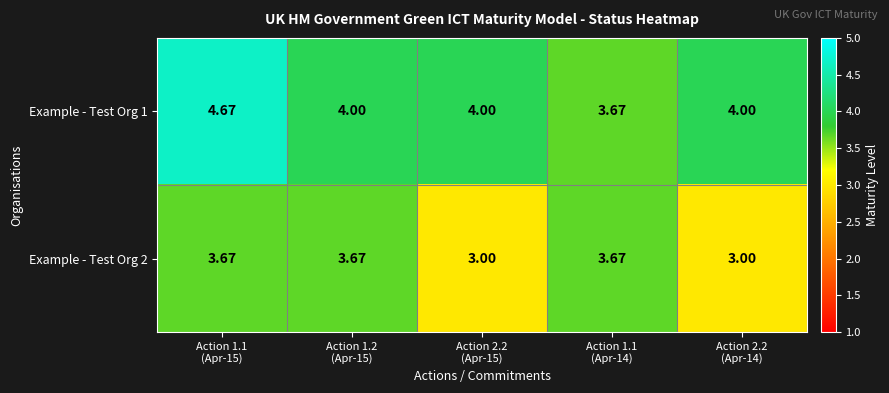

Which series has the largest range (max minus min)?

Example - Test Org 1